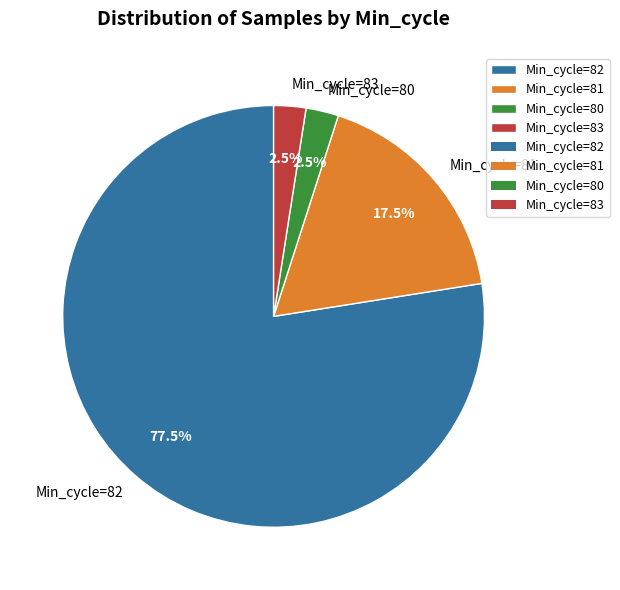

Does any single category account for the majority?

Yes